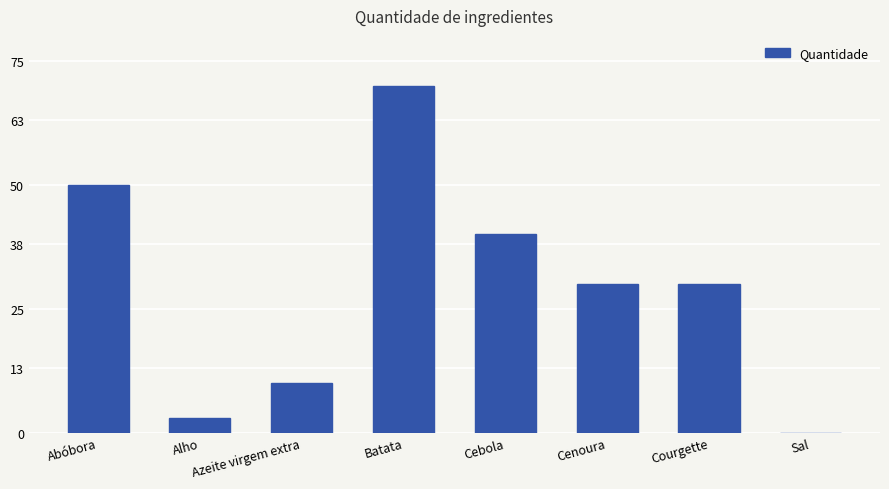

True or false: the data shows 19.4 at Cenoura.

False